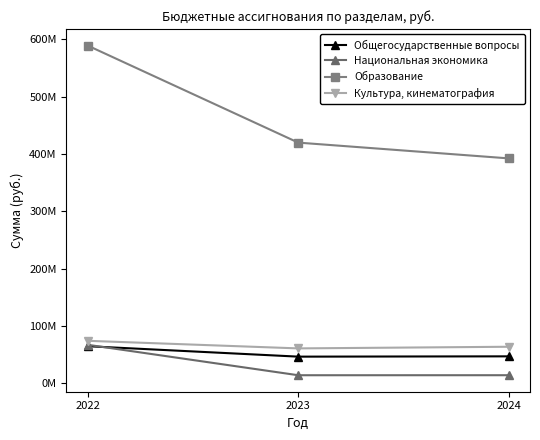

Is this an area chart (filled region under the line)?

No